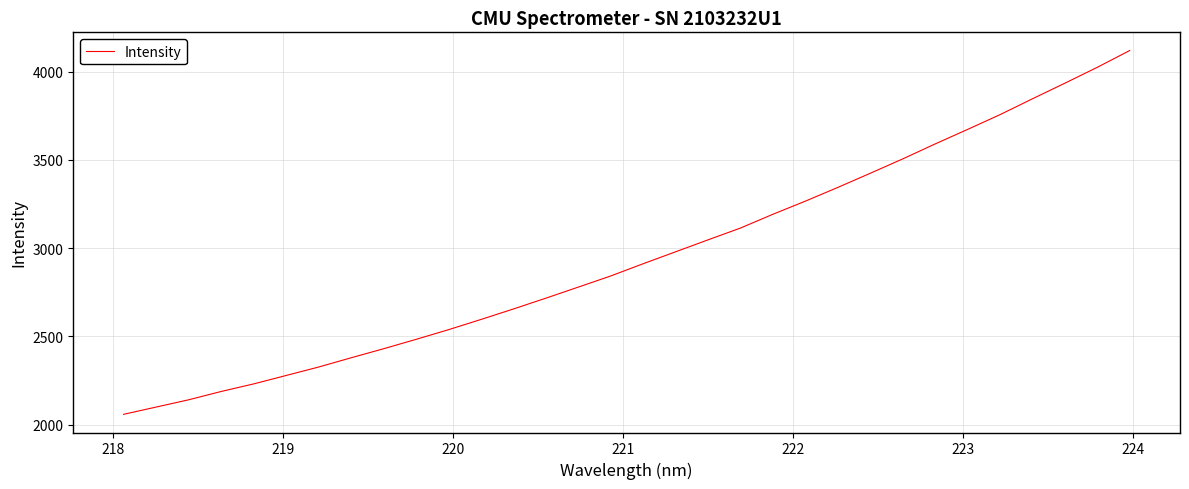

What is the greatest value displayed?

4119.2